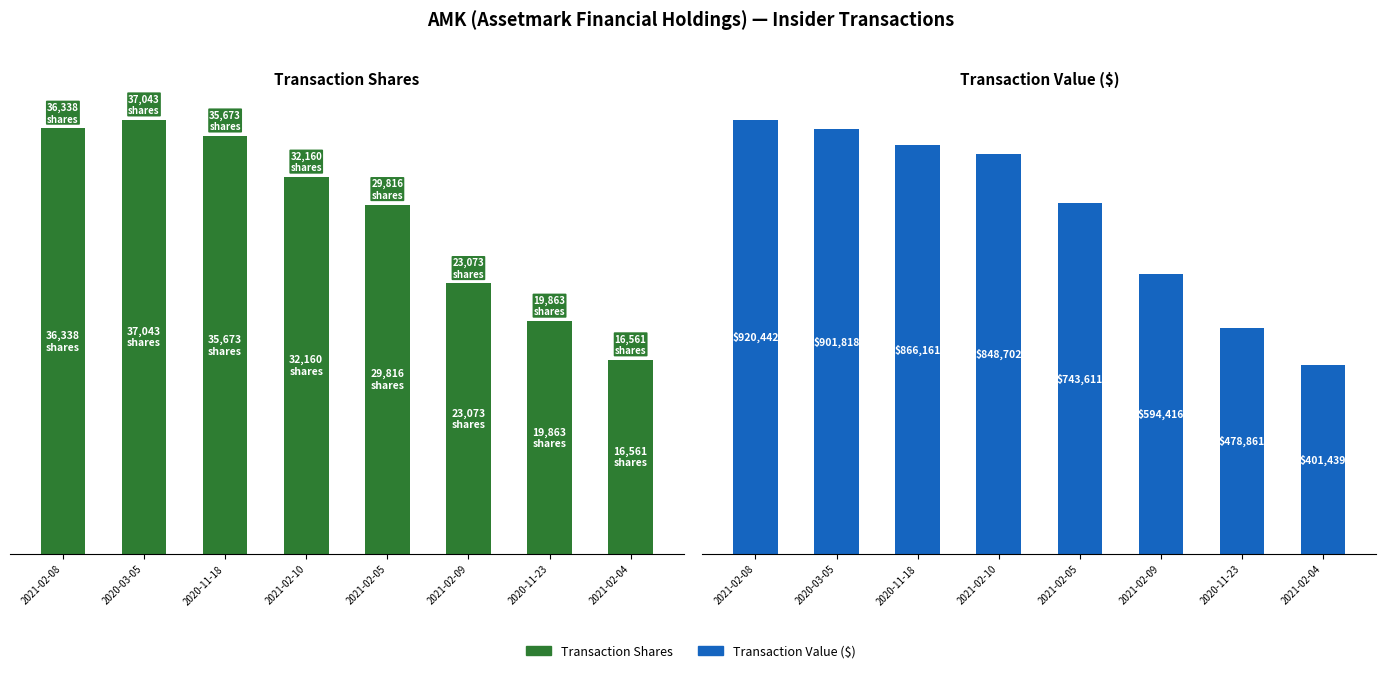

Where does the Transaction Shares series first go above 32160?

2021-02-08